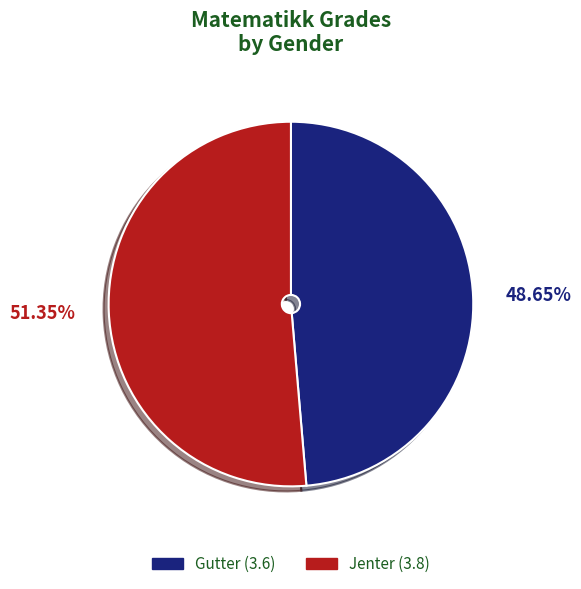

What is the smallest slice in the pie chart?

Gutter